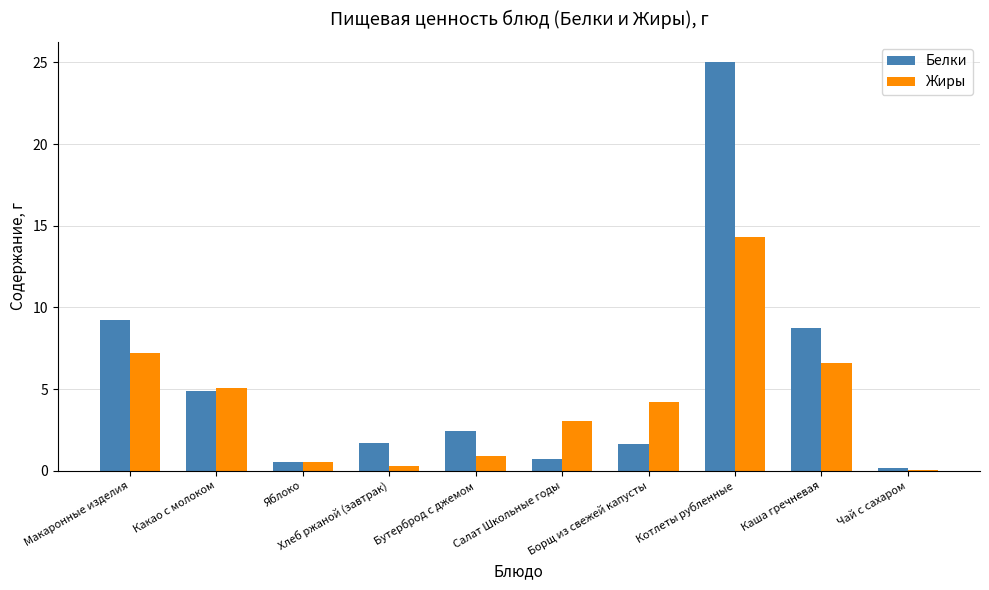

Which series has the largest total across all categories?

Белки